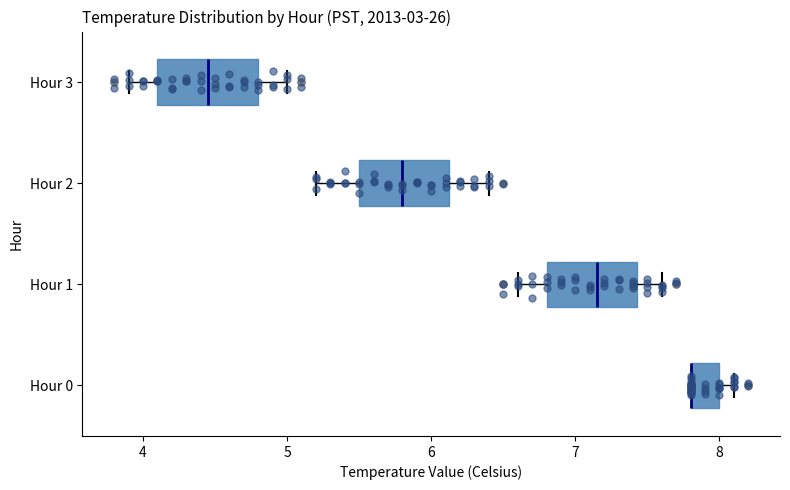

Reading bottom to top, read every box against the x-axis: the position of its median line, the range the box covers, and the ends of its whiskers. The values are not printed on the chart, so give them approximately, as read against the axis.

Hour 0: median 7.8 (drawn on the box's left edge), box 7.8 to 8.0, whiskers 7.8 to 8.1
Hour 1: median 7.2, box 6.8 to 7.4, whiskers 6.6 to 7.6
Hour 2: median 5.8, box 5.5 to 6.1, whiskers 5.2 to 6.4
Hour 3: median 4.5, box 4.1 to 4.8, whiskers 3.9 to 5.0